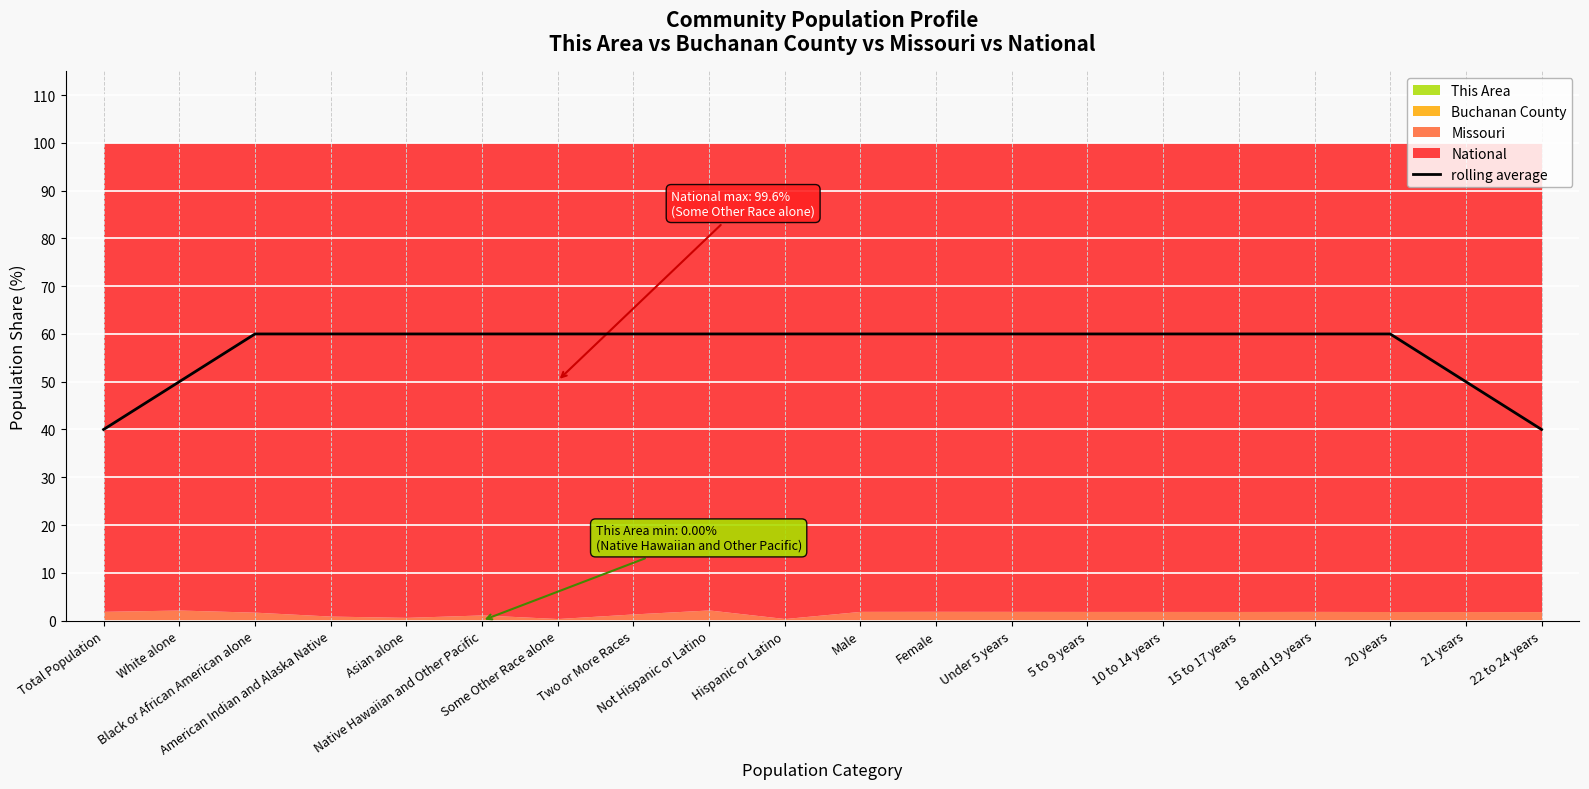

What is the difference between the maximum and second lowest values?

20.0